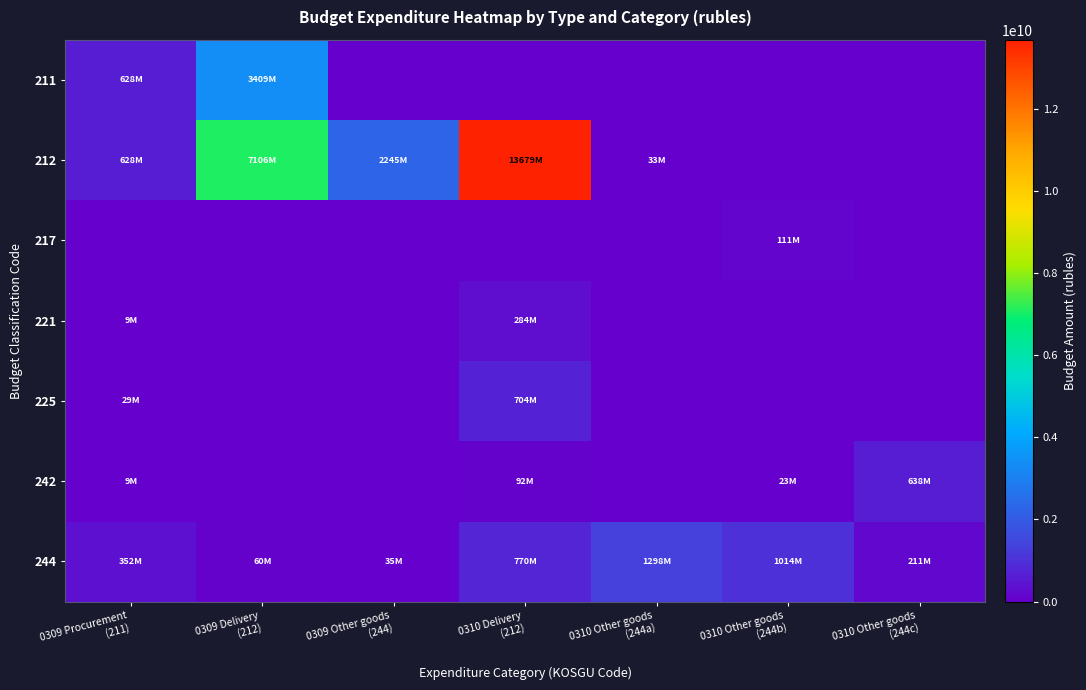

Which series has the largest range (max minus min)?

212